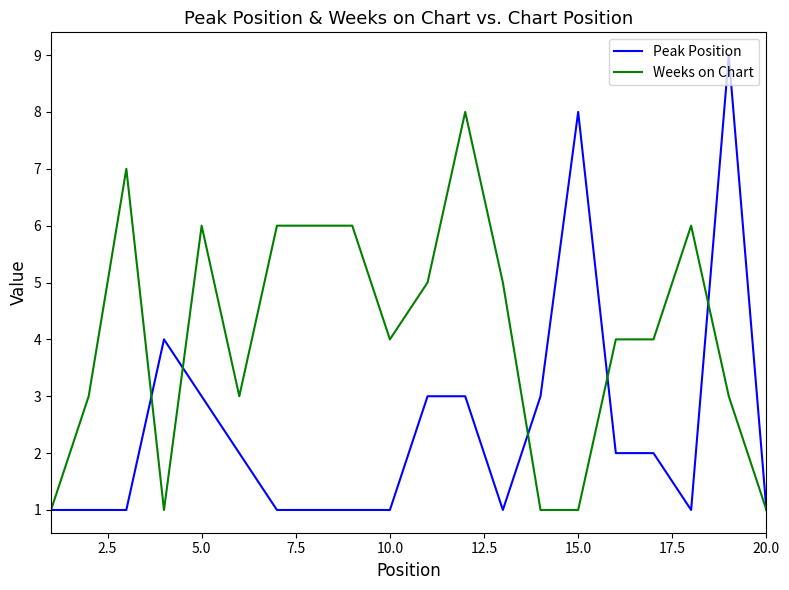

List the series in order of their peak value, highest first.

Peak Position, Weeks on Chart